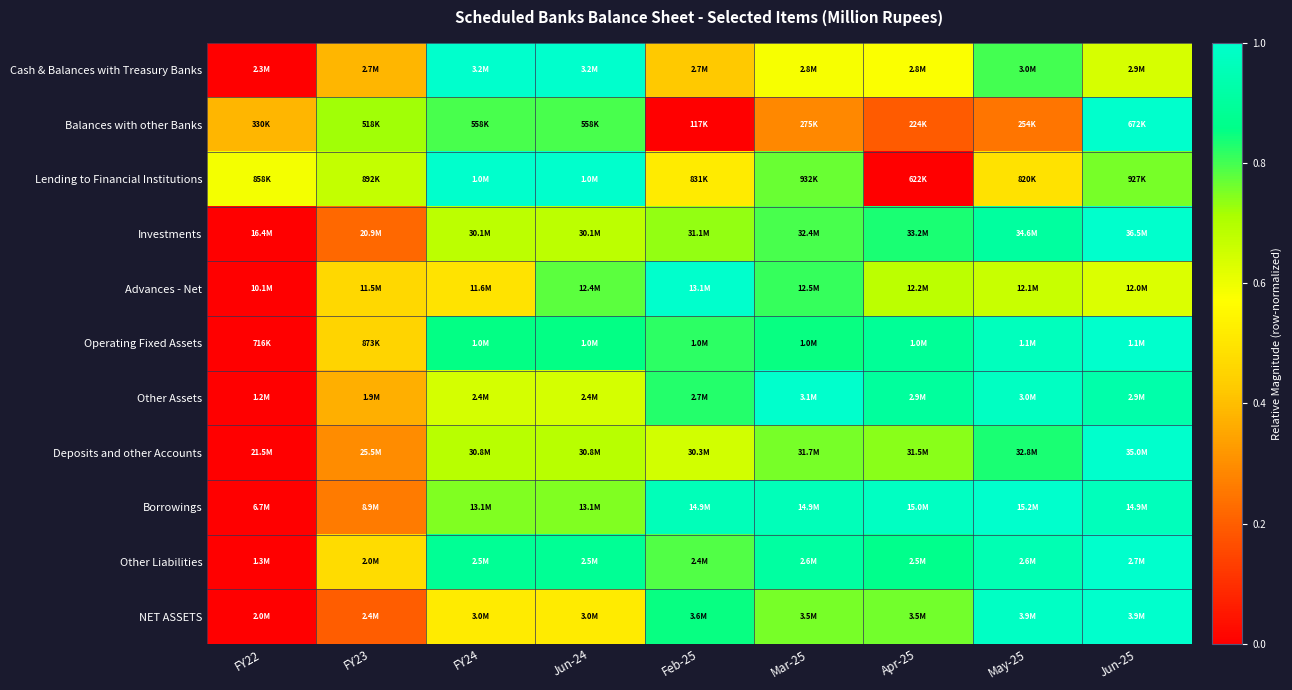

Reading right to left, list all the values displayed in this chart.

Cash & Balances with Treasury Banks: Jun-25=0.6	May-25=0.8	Apr-25=0.6	Mar-25=0.6	Feb-25=0.4	Jun-24=1.0	FY24=1.0	FY23=0.4	FY22=0.0
Balances with other Banks: Jun-25=1.0	May-25=0.2	Apr-25=0.2	Mar-25=0.3	Feb-25=0.0	Jun-24=0.8	FY24=0.8	FY23=0.7	FY22=0.4
Lending to Financial Institutions: Jun-25=0.8	May-25=0.5	Apr-25=0.0	Mar-25=0.8	Feb-25=0.5	Jun-24=1.0	FY24=1.0	FY23=0.7	FY22=0.6
Investments: Jun-25=1.0	May-25=0.9	Apr-25=0.8	Mar-25=0.8	Feb-25=0.7	Jun-24=0.7	FY24=0.7	FY23=0.2	FY22=0.0
Advances - Net: Jun-25=0.6	May-25=0.7	Apr-25=0.7	Mar-25=0.8	Feb-25=1.0	Jun-24=0.8	FY24=0.5	FY23=0.5	FY22=0.0
Operating Fixed Assets: Jun-25=1.0	May-25=1.0	Apr-25=0.9	Mar-25=0.8	Feb-25=0.8	Jun-24=0.9	FY24=0.9	FY23=0.5	FY22=0.0
Other Assets: Jun-25=0.9	May-25=1.0	Apr-25=0.9	Mar-25=1.0	Feb-25=0.8	Jun-24=0.6	FY24=0.6	FY23=0.4	FY22=0.0
Deposits and other Accounts: Jun-25=1.0	May-25=0.8	Apr-25=0.7	Mar-25=0.8	Feb-25=0.6	Jun-24=0.7	FY24=0.7	FY23=0.3	FY22=0.0
Borrowings: Jun-25=1.0	May-25=1.0	Apr-25=1.0	Mar-25=1.0	Feb-25=1.0	Jun-24=0.7	FY24=0.7	FY23=0.3	FY22=0.0
Other Liabilities: Jun-25=1.0	May-25=0.9	Apr-25=0.9	Mar-25=0.9	Feb-25=0.8	Jun-24=0.9	FY24=0.9	FY23=0.5	FY22=0.0
NET ASSETS: Jun-25=1.0	May-25=1.0	Apr-25=0.8	Mar-25=0.8	Feb-25=0.8	Jun-24=0.5	FY24=0.5	FY23=0.2	FY22=0.0